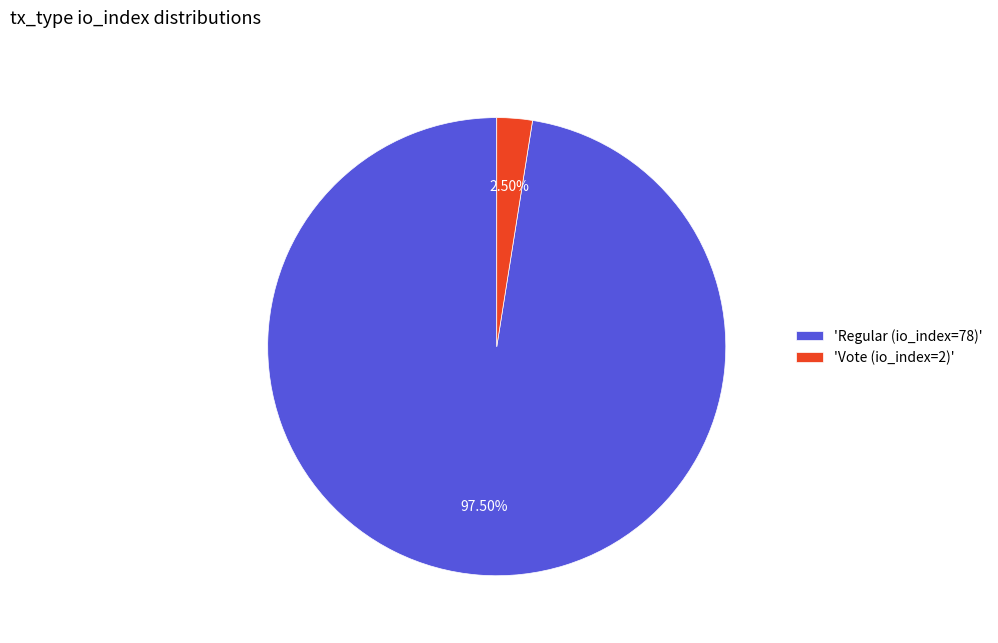

Combined, do 'Regular (io_index=78)' and 'Vote (io_index=2)' account for over 50%?

Yes